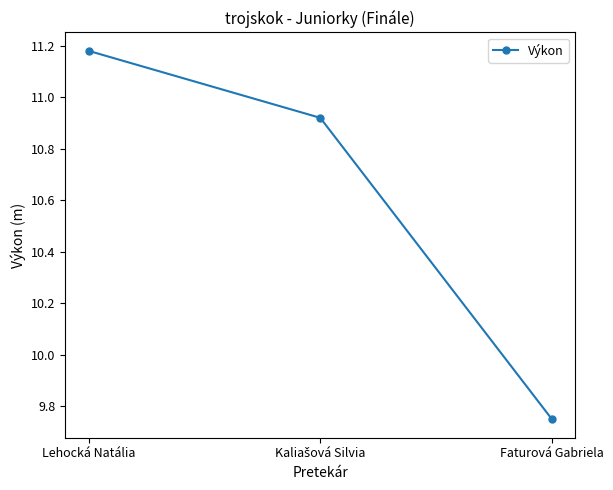

The value at Faturová Gabriela is 3.9. True or false?

False